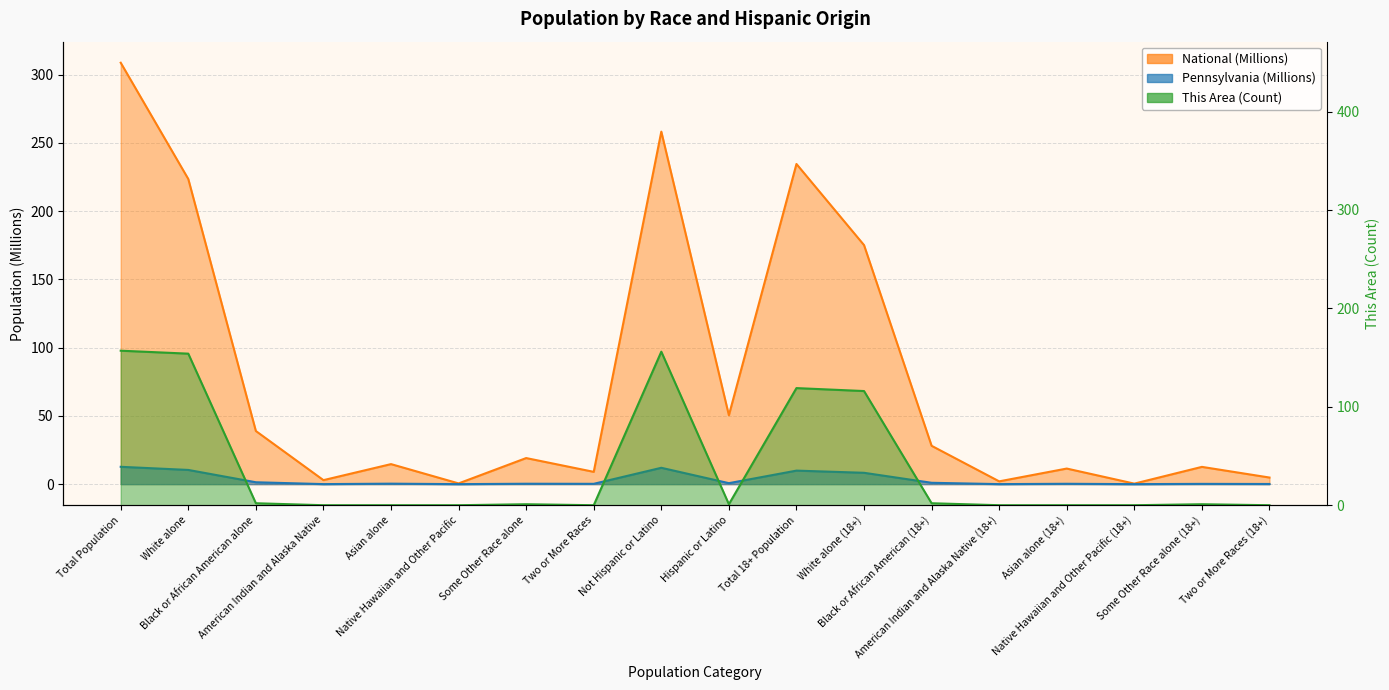

True or false: Pennsylvania has a value of 10.4 at White alone.

True